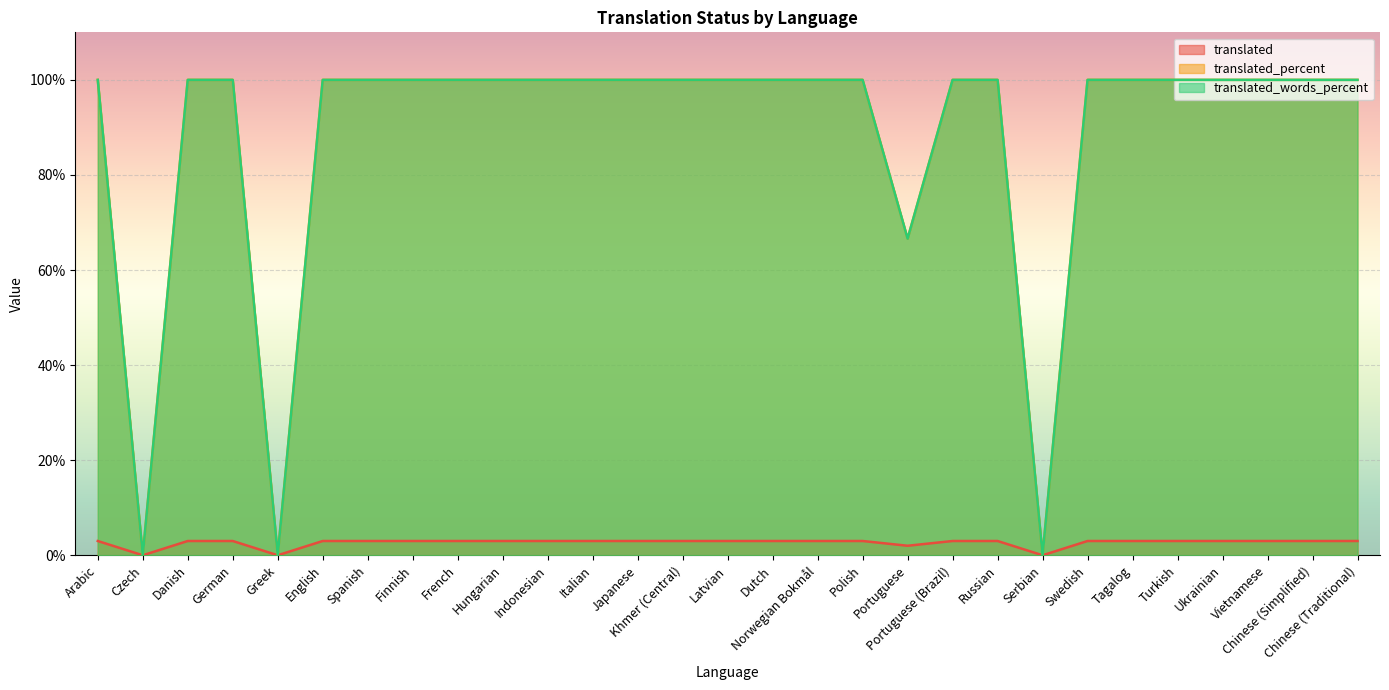

What is the greatest value displayed?

100.0